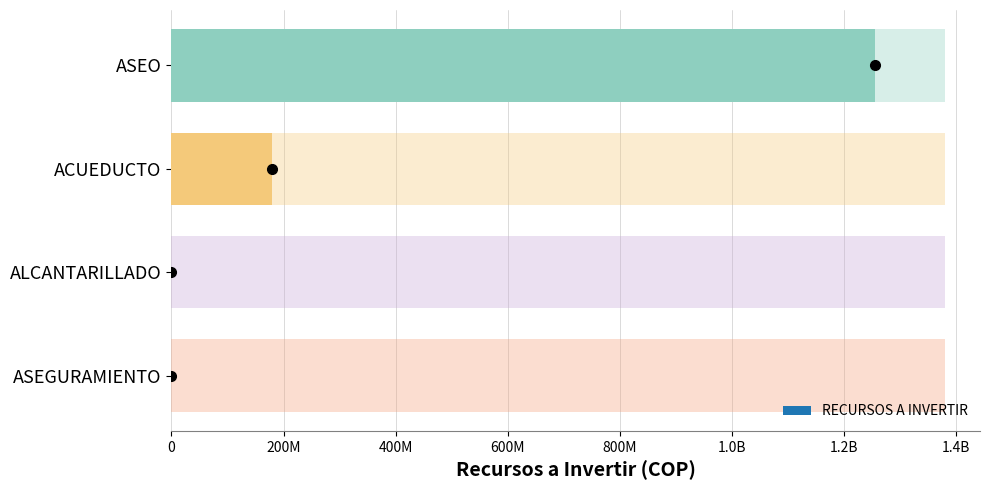

What value does the data have at ACUEDUCTO, to the nearest 10?

180000000